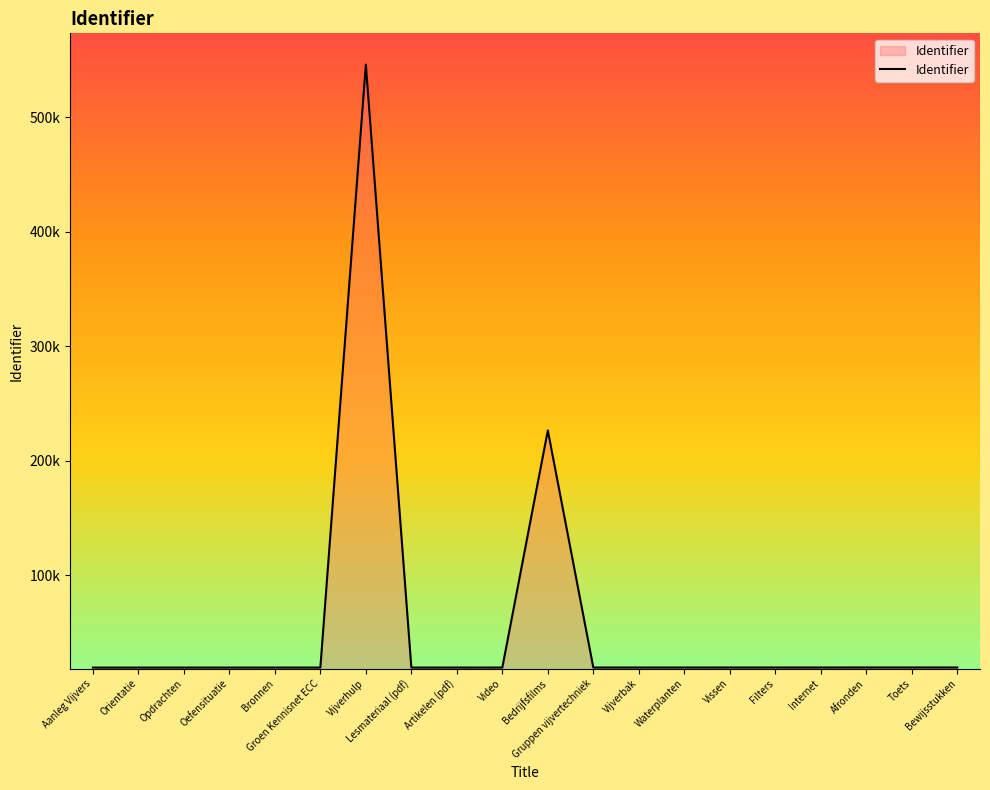

Which has a higher value, Orientatie or Gruppen vijvertechniek?

Gruppen vijvertechniek